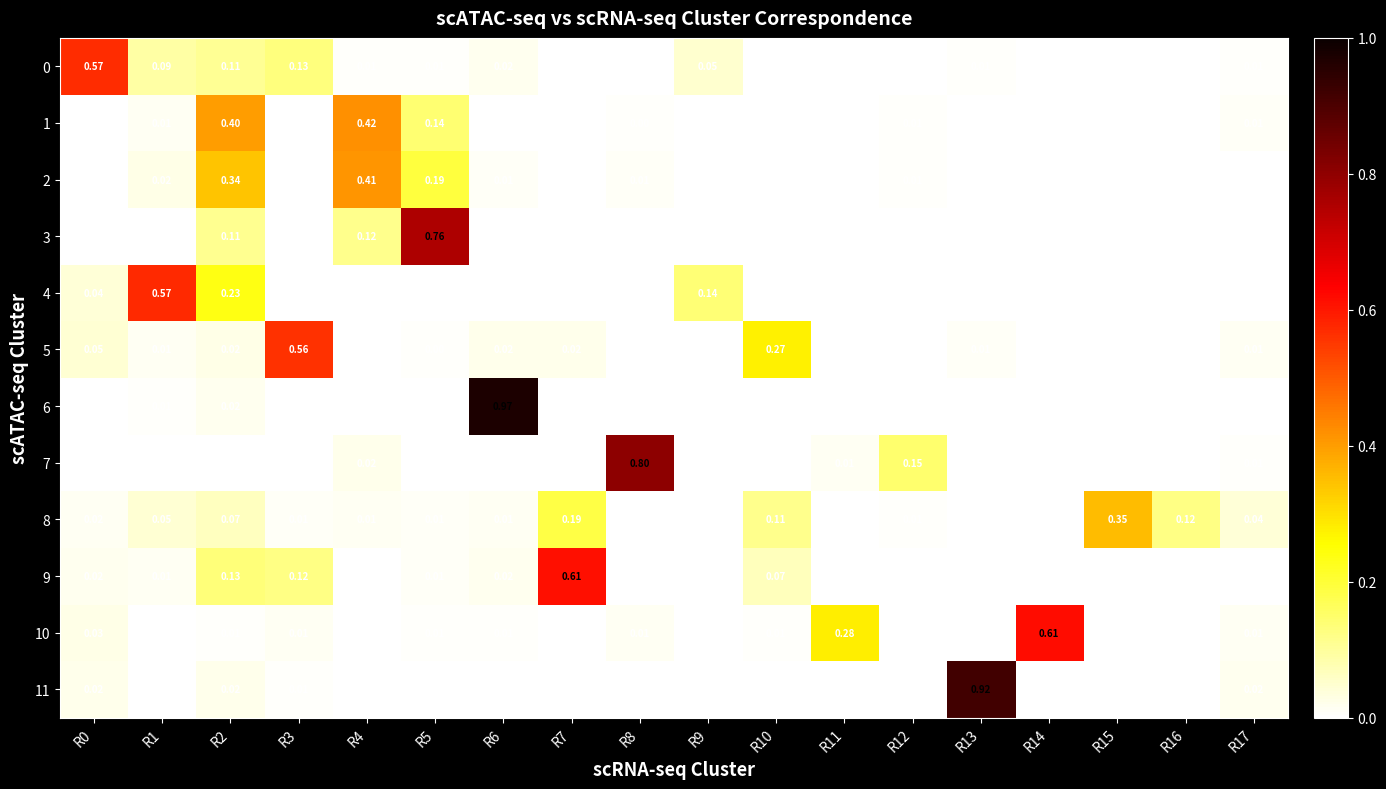

Reading left to right, list all the values displayed in this chart.

0: R0=0.6	R1=0.1	R2=0.1	R3=0.1	R4=0.0	R5=0.0	R6=0.0	R7=0.0	R8=0.0	R9=0.1	R10=0.0	R11=0.0	R12=0.0	R13=0.0	R14=0.0	R15=0.0	R16=0.0	R17=0.0
1: R0=0.0	R1=0.0	R2=0.4	R3=0.0	R4=0.4	R5=0.1	R6=0.0	R7=0.0	R8=0.0	R9=0.0	R10=0.0	R11=0.0	R12=0.0	R13=0.0	R14=0.0	R15=0.0	R16=0.0	R17=0.0
2: R0=0.0	R1=0.0	R2=0.3	R3=0.0	R4=0.4	R5=0.2	R6=0.0	R7=0.0	R8=0.0	R9=0.0	R10=0.0	R11=0.0	R12=0.0	R13=0.0	R14=0.0	R15=0.0	R16=0.0	R17=0.0
3: R0=0.0	R1=0.0	R2=0.1	R3=0.0	R4=0.1	R5=0.8	R6=0.0	R7=0.0	R8=0.0	R9=0.0	R10=0.0	R11=0.0	R12=0.0	R13=0.0	R14=0.0	R15=0.0	R16=0.0	R17=0.0
4: R0=0.0	R1=0.6	R2=0.2	R3=0.0	R4=0.0	R5=0.0	R6=0.0	R7=0.0	R8=0.0	R9=0.1	R10=0.0	R11=0.0	R12=0.0	R13=0.0	R14=0.0	R15=0.0	R16=0.0	R17=0.0
5: R0=0.1	R1=0.0	R2=0.0	R3=0.6	R4=0.0	R5=0.0	R6=0.0	R7=0.0	R8=0.0	R9=0.0	R10=0.3	R11=0.0	R12=0.0	R13=0.0	R14=0.0	R15=0.0	R16=0.0	R17=0.0
6: R0=0.0	R1=0.0	R2=0.0	R3=0.0	R4=0.0	R5=0.0	R6=1.0	R7=0.0	R8=0.0	R9=0.0	R10=0.0	R11=0.0	R12=0.0	R13=0.0	R14=0.0	R15=0.0	R16=0.0	R17=0.0
7: R0=0.0	R1=0.0	R2=0.0	R3=0.0	R4=0.0	R5=0.0	R6=0.0	R7=0.0	R8=0.8	R9=0.0	R10=0.0	R11=0.0	R12=0.1	R13=0.0	R14=0.0	R15=0.0	R16=0.0	R17=0.0
8: R0=0.0	R1=0.1	R2=0.1	R3=0.0	R4=0.0	R5=0.0	R6=0.0	R7=0.2	R8=0.0	R9=0.0	R10=0.1	R11=0.0	R12=0.0	R13=0.0	R14=0.0	R15=0.3	R16=0.1	R17=0.0
9: R0=0.0	R1=0.0	R2=0.1	R3=0.1	R4=0.0	R5=0.0	R6=0.0	R7=0.6	R8=0.0	R9=0.0	R10=0.1	R11=0.0	R12=0.0	R13=0.0	R14=0.0	R15=0.0	R16=0.0	R17=0.0
10: R0=0.0	R1=0.0	R2=0.0	R3=0.0	R4=0.0	R5=0.0	R6=0.0	R7=0.0	R8=0.0	R9=0.0	R10=0.0	R11=0.3	R12=0.0	R13=0.0	R14=0.6	R15=0.0	R16=0.0	R17=0.0
11: R0=0.0	R1=0.0	R2=0.0	R3=0.0	R4=0.0	R5=0.0	R6=0.0	R7=0.0	R8=0.0	R9=0.0	R10=0.0	R11=0.0	R12=0.0	R13=0.9	R14=0.0	R15=0.0	R16=0.0	R17=0.0